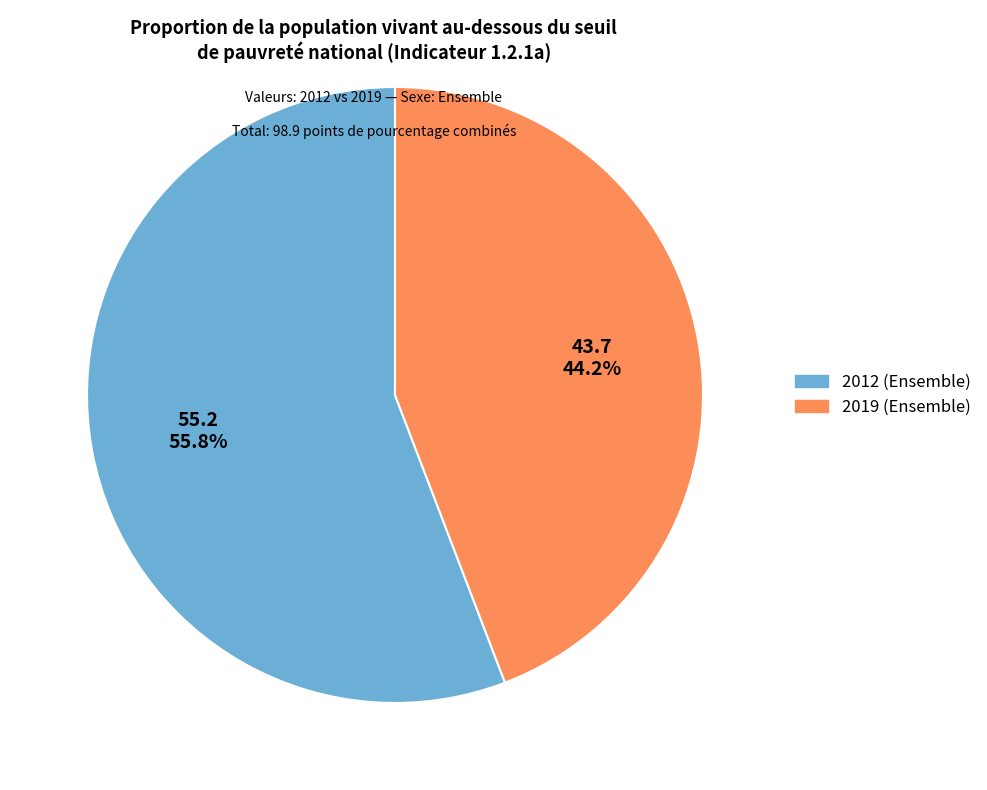

Is there any slice that represents more than half of the pie?

Yes